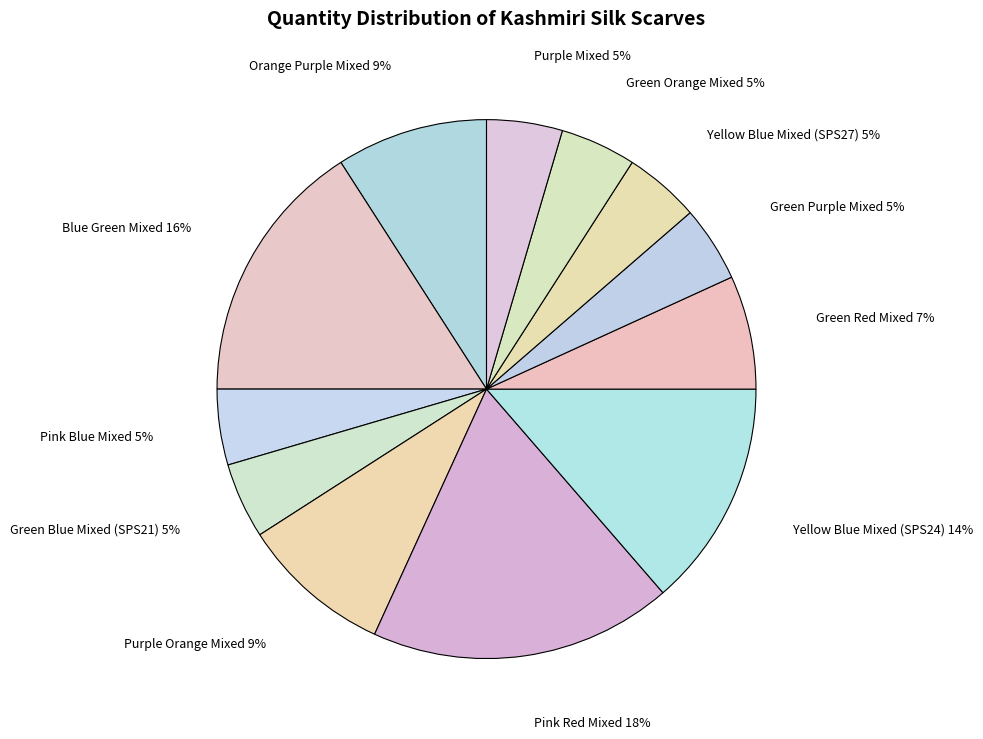

Rank the categories by value from highest to lowest.

Pink Red Mixed, Blue Green Mixed, Yellow Blue Mixed (SPS24), Orange Purple Mixed, Purple Orange Mixed, Green Red Mixed, Pink Blue Mixed, Green Blue Mixed (SPS21), Green Purple Mixed, Yellow Blue Mixed (SPS27), Green Orange Mixed, Purple Mixed